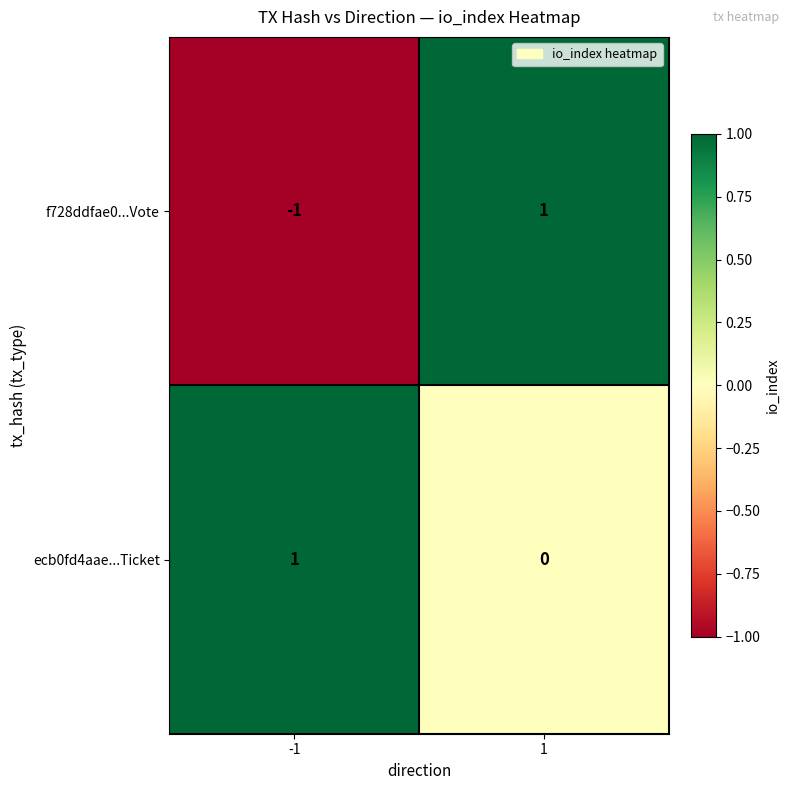

Between -1 and 1, which series saw the biggest shift?

f728ddfae0...Vote